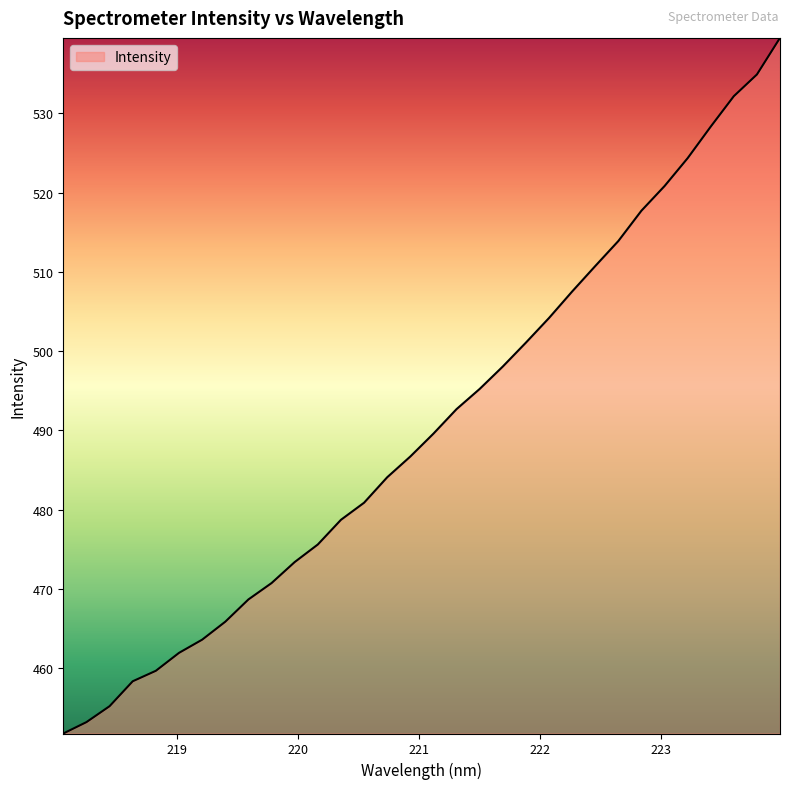

What is the sum of all values?

15698.8